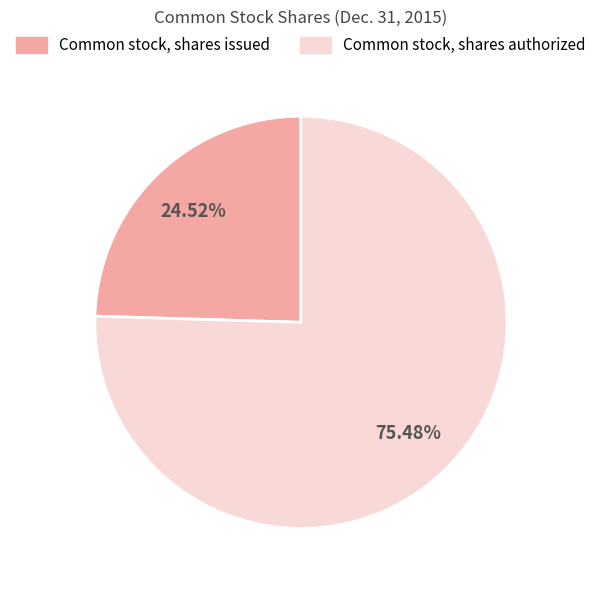

To the nearest percent, what portion does Common stock, shares authorized represent?

75%